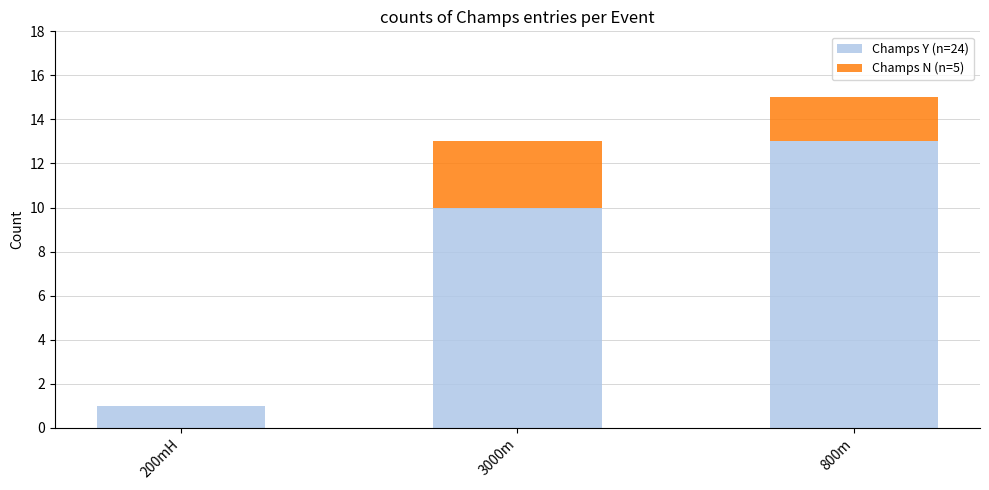

Which category has the highest value in the Champs Y (n=24) series?

800m